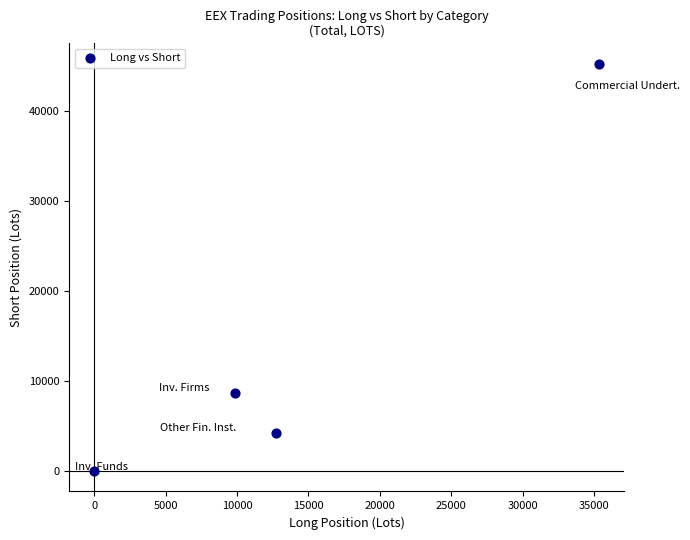

What Y value in the scatter plot is closest to 22652?

8718.4